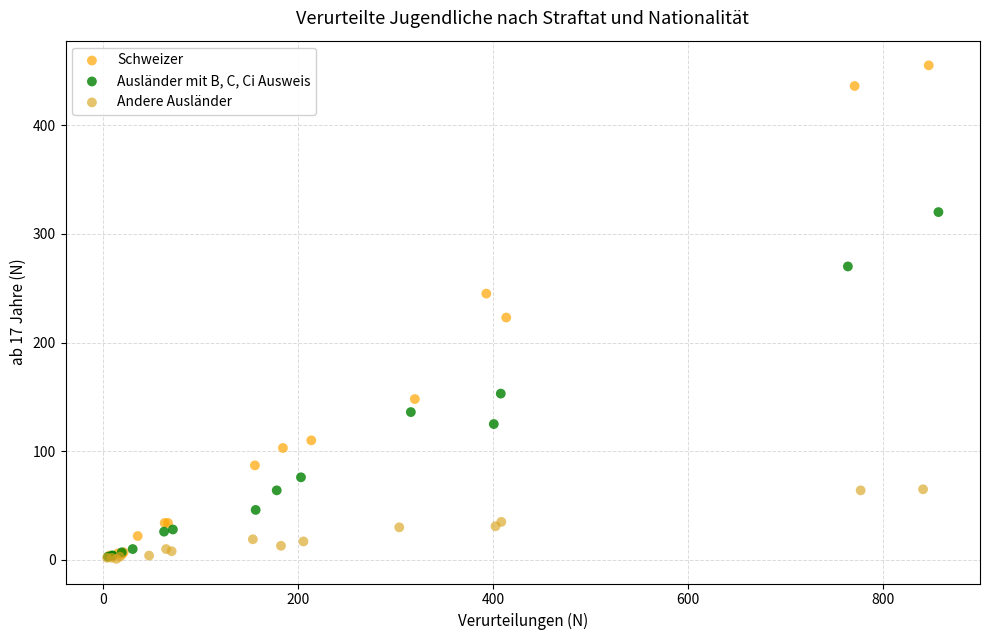

Which series has the widest spread of Y values?

Schweizer